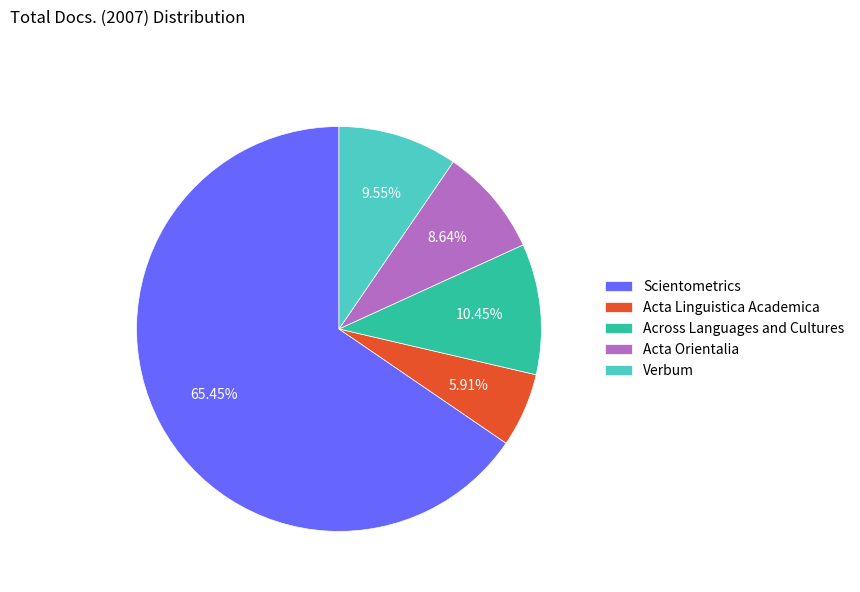

What percentage is NOT represented by Acta Linguistica Academica?

94.1%